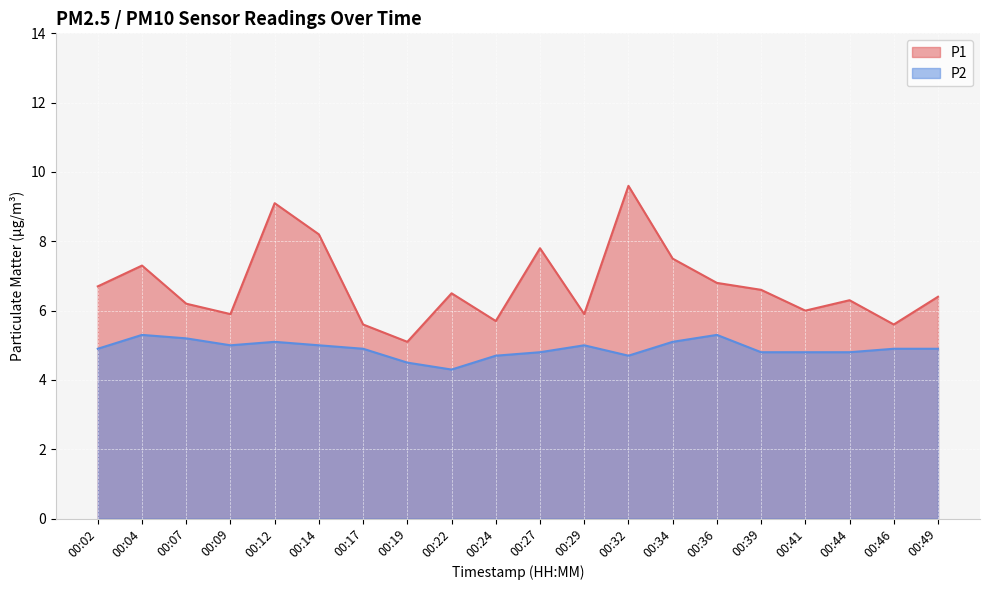

True or false: P2 and P1 intersect in this chart.

False